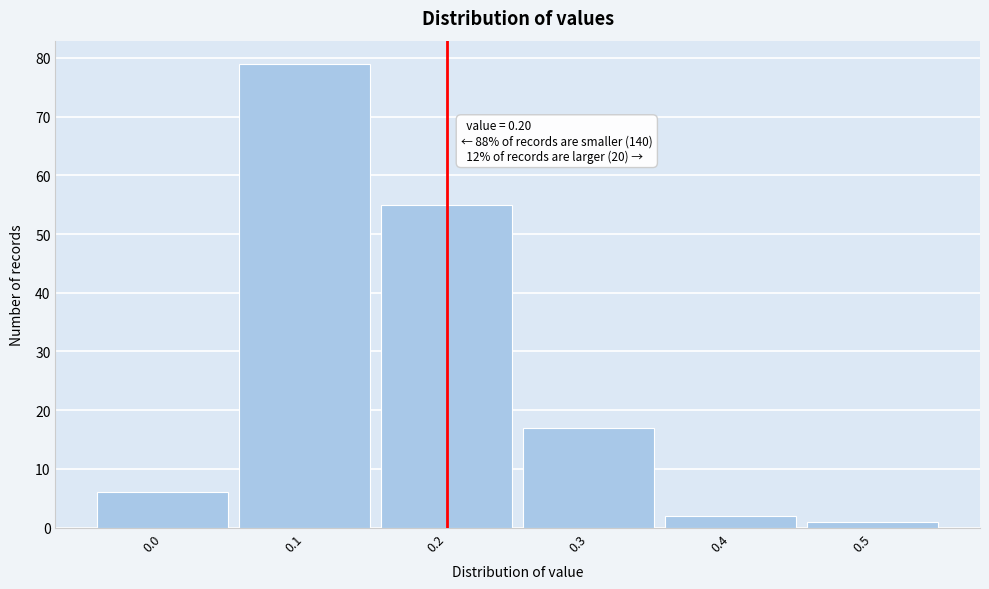

Reading left to right, list all the values displayed in this chart.

0.0=6	0.1=79	0.2=55	0.3=17	0.4=2	0.5=1